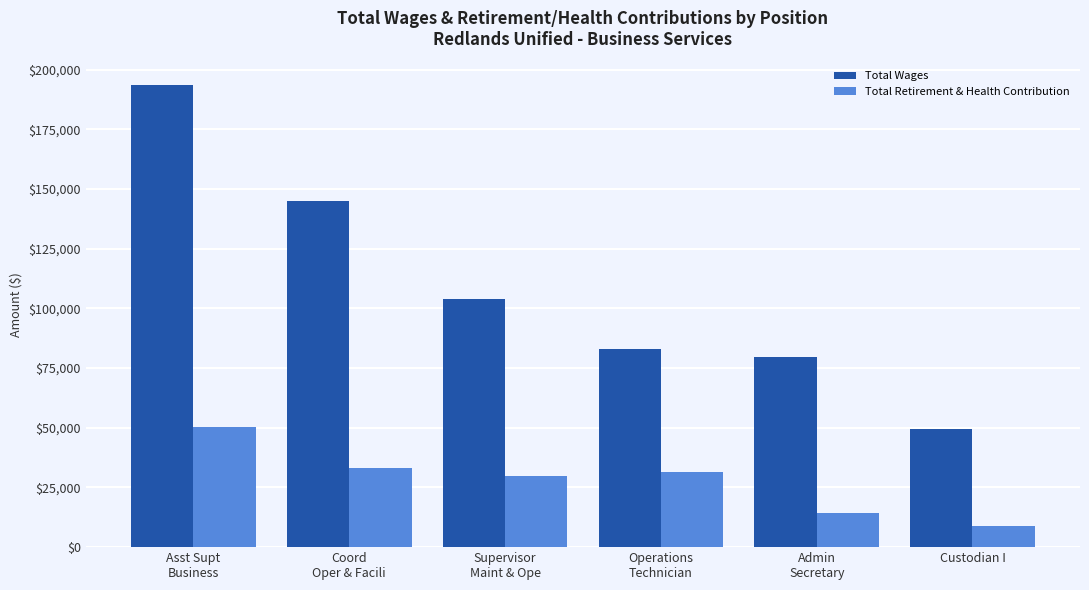

What is the difference between the maximum and second lowest values in the Total Retirement & Health Contribution series?

35703